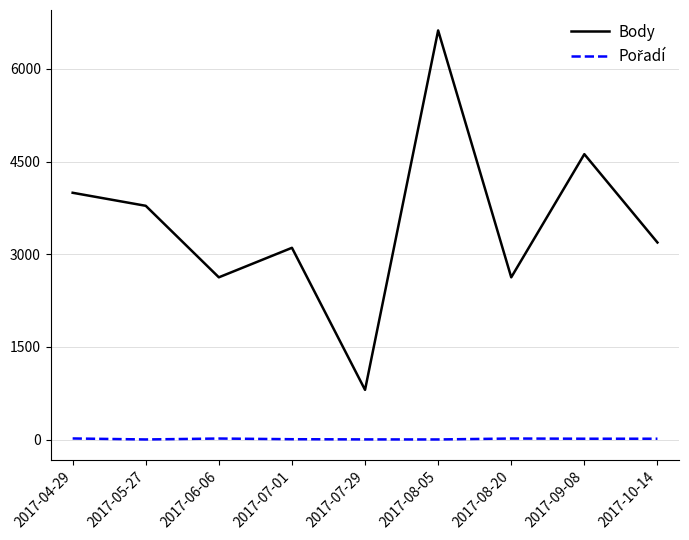

Where is the first local maximum for Body?

2017-07-01